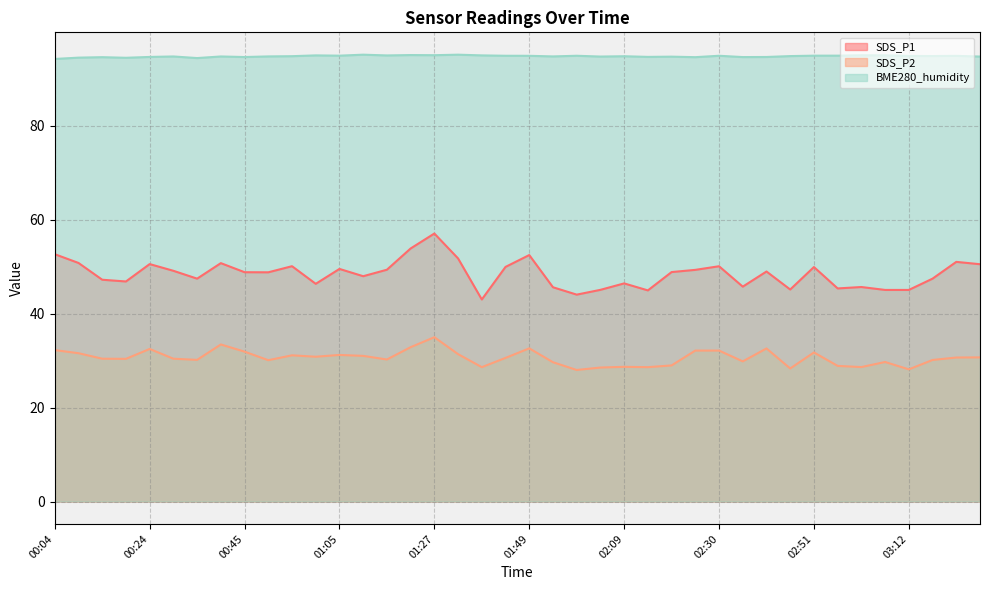

How many data points does each series have?

40